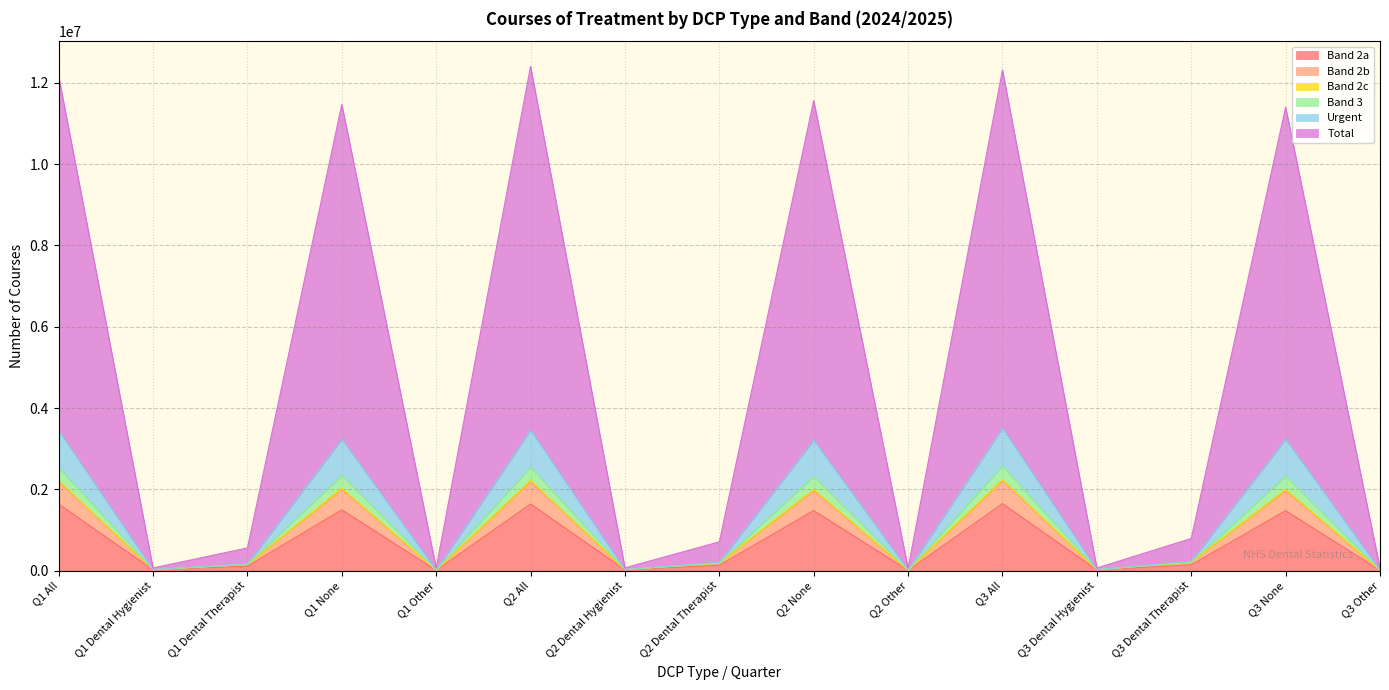

How many interior local peaks does the Band 3 series have?

5